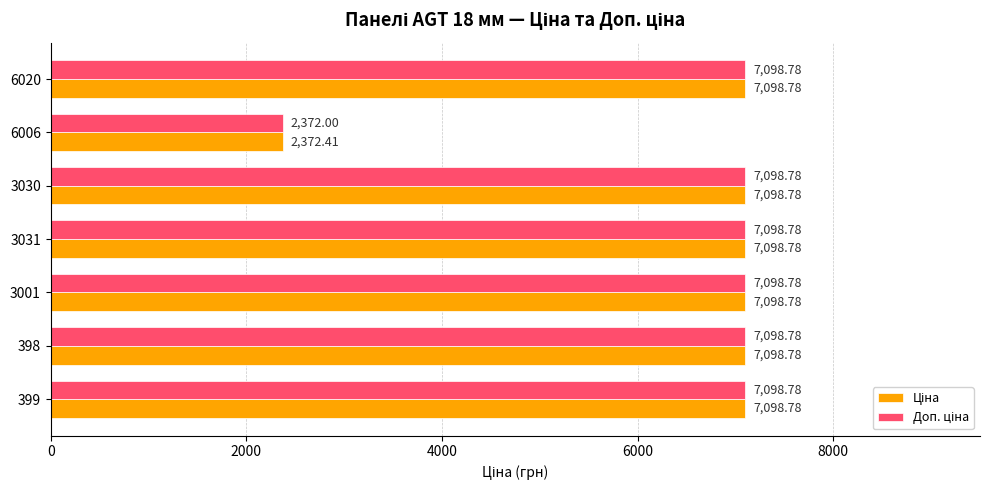

At how many categories does at least one series exceed 3050?

6